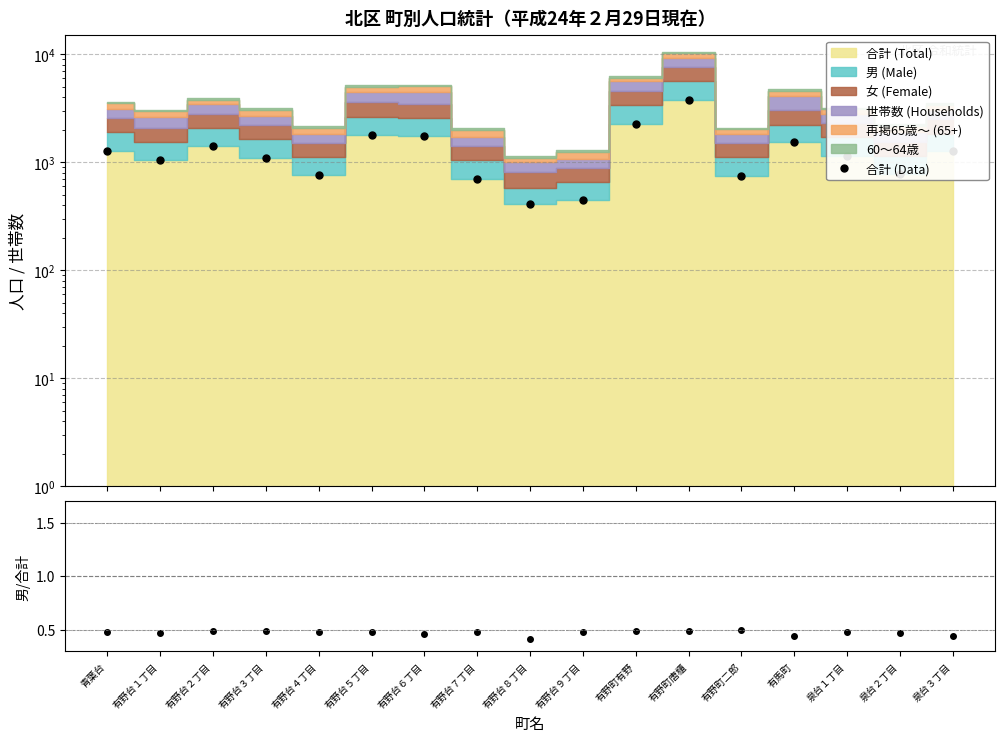

What is the difference between the maximum and minimum values in the 男/合計 series?

0.1